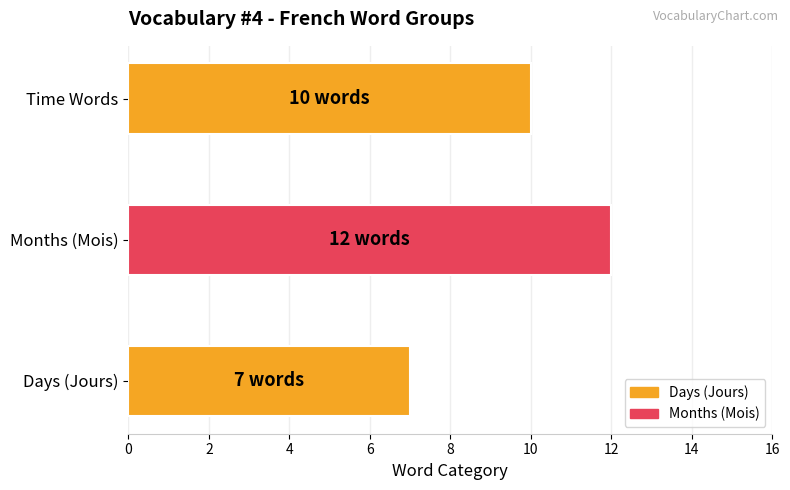

Which has a higher value, Time Words or Days (Jours)?

Time Words